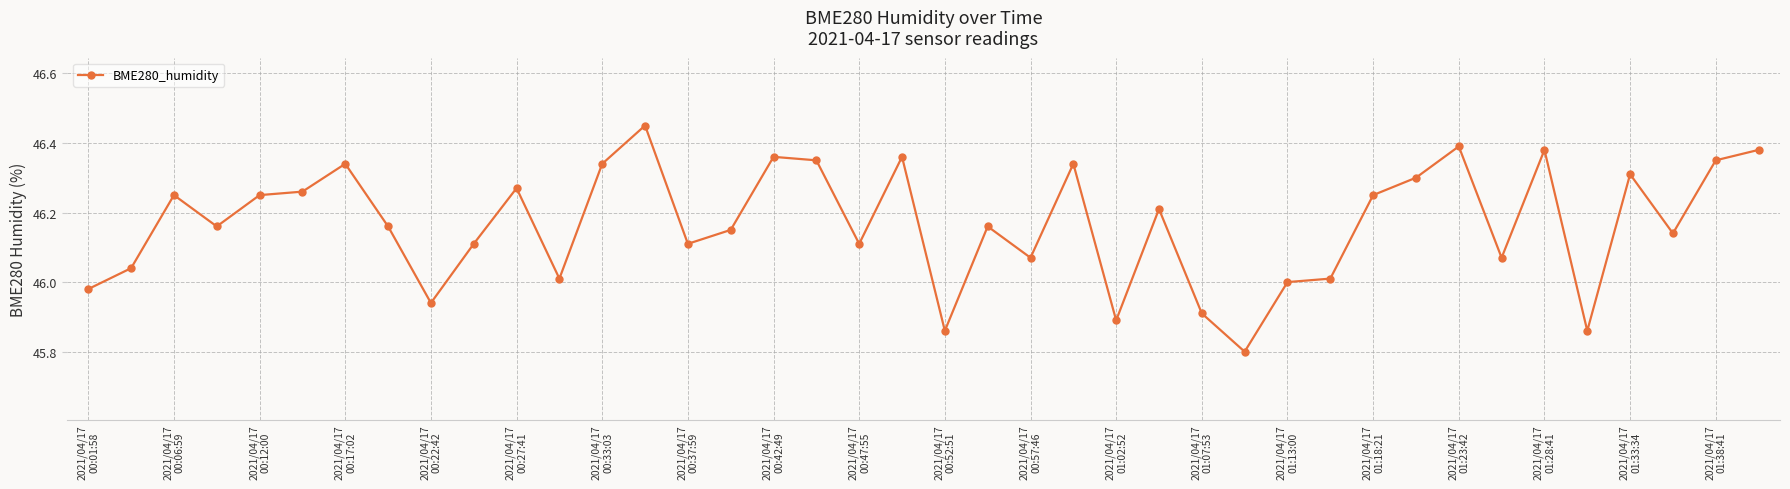

What is the minimum value shown in the chart?

45.8